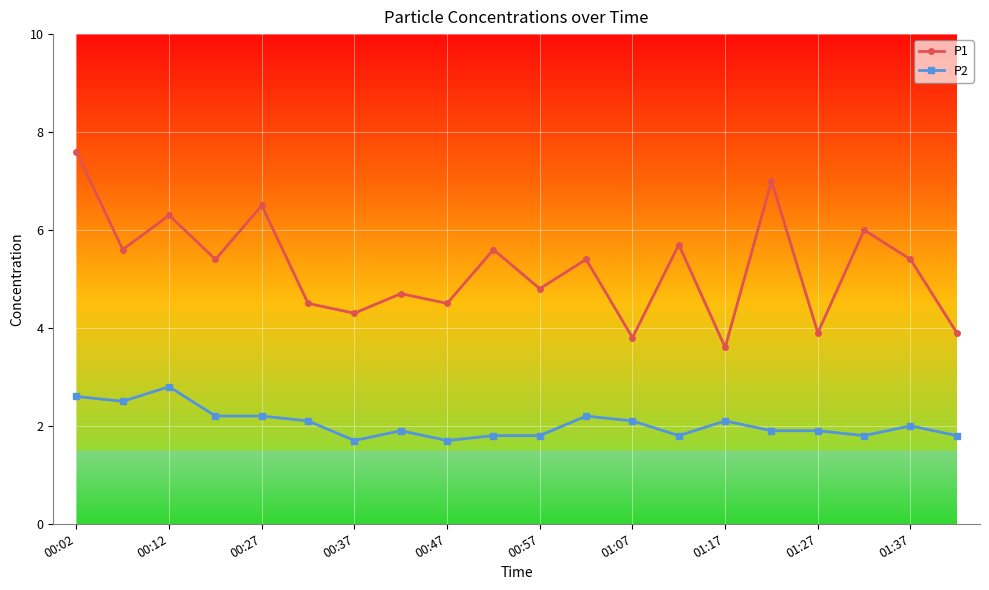

In P1, how many points are lower than both neighbors (excluding endpoints)?

8